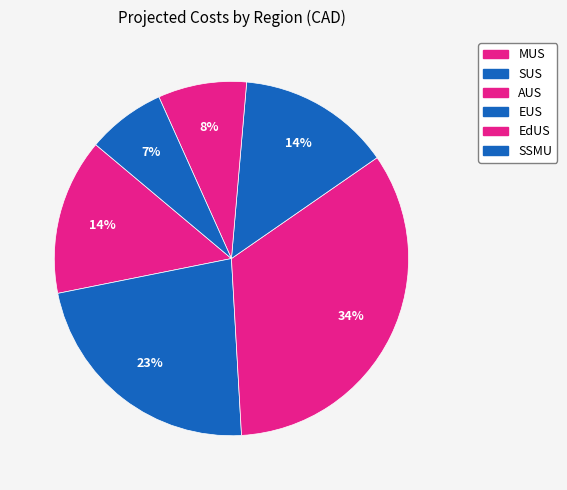

What percentage is the EdUS slice, to the nearest percent?

8%